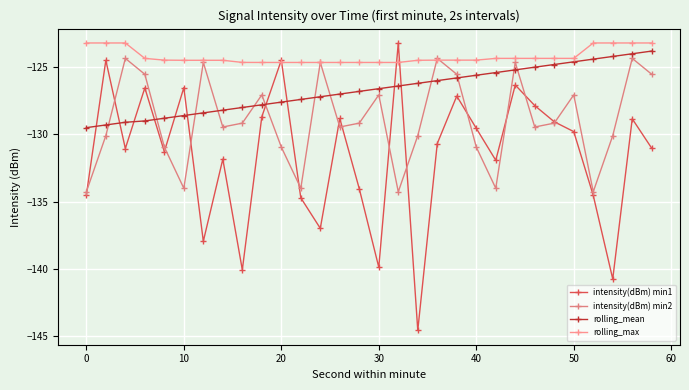

What is the average value of the rolling_mean series?

-126.7